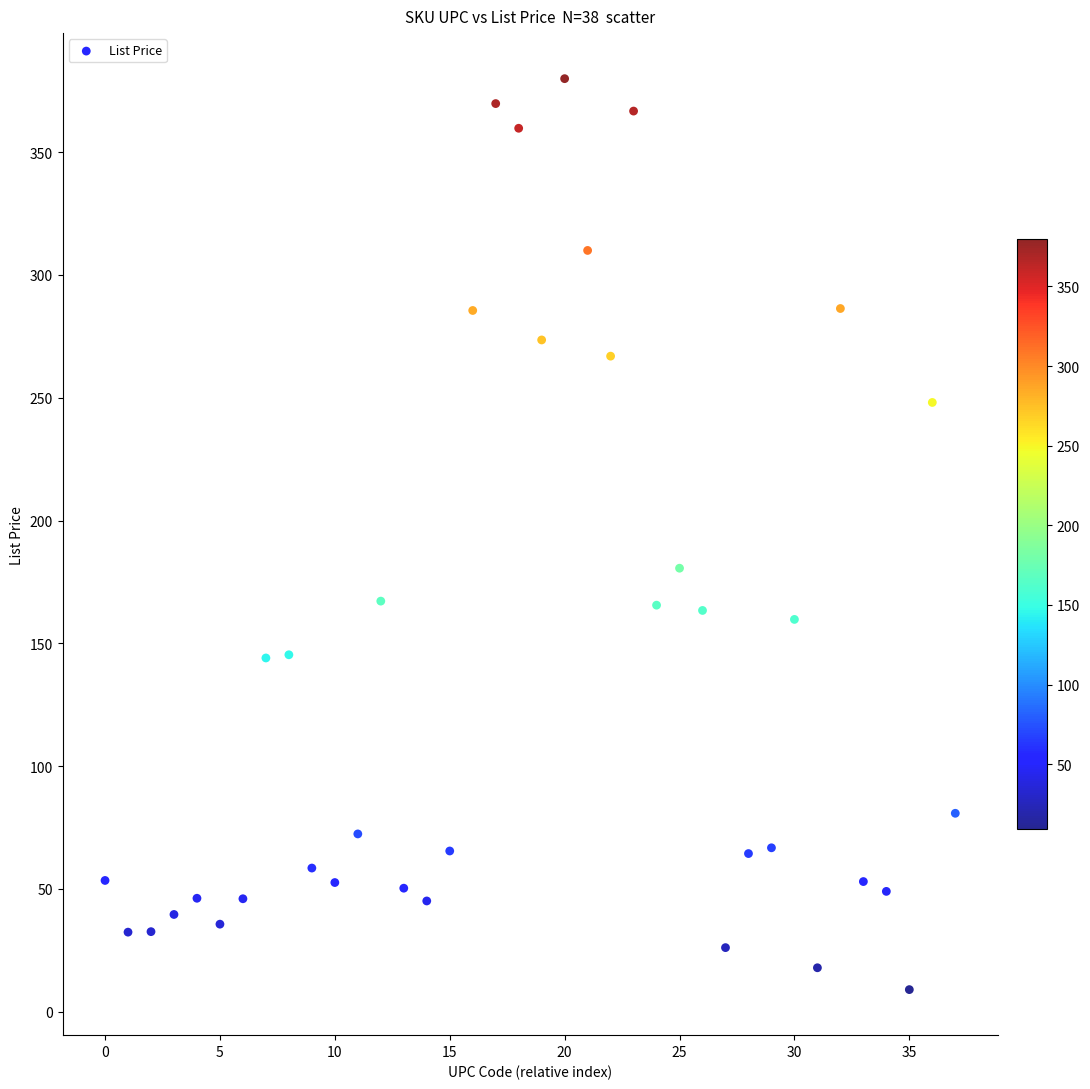

What Y value in the scatter plot is closest to 194?

180.6